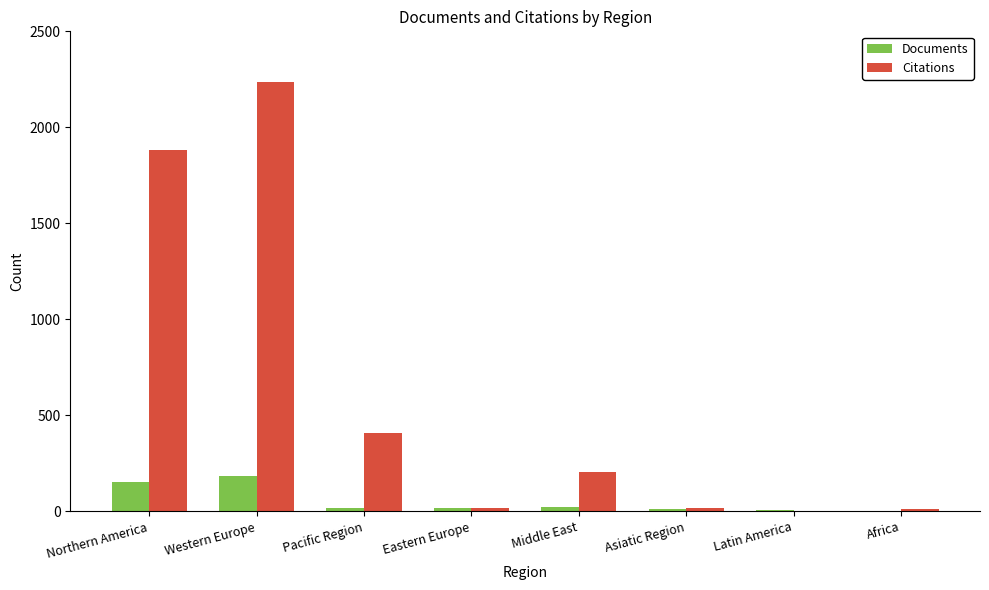

What is the maximum value for Documents?

185